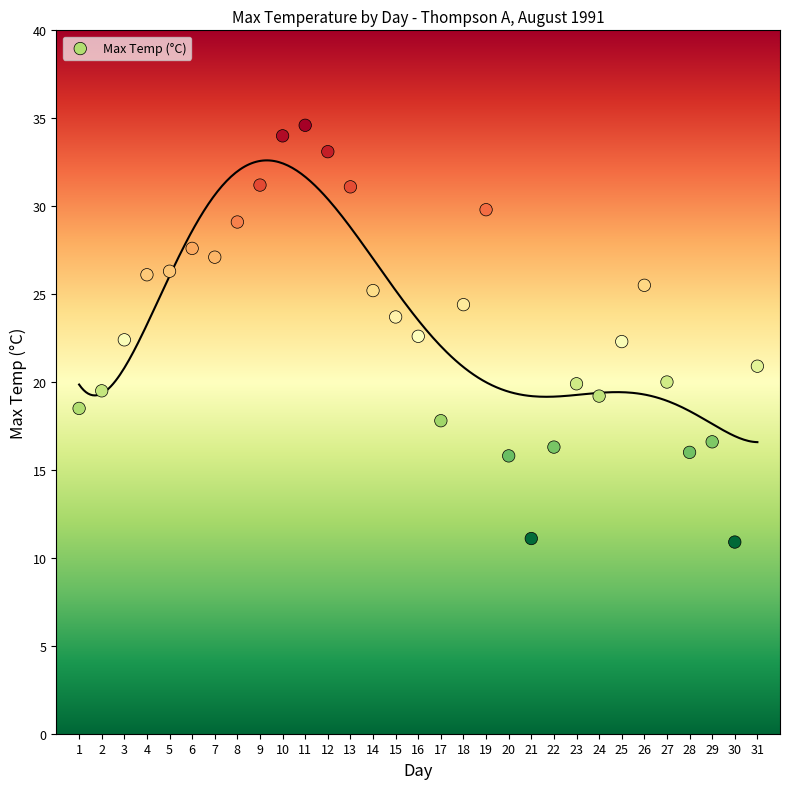

What is the range of Y values (max minus min)?

23.7